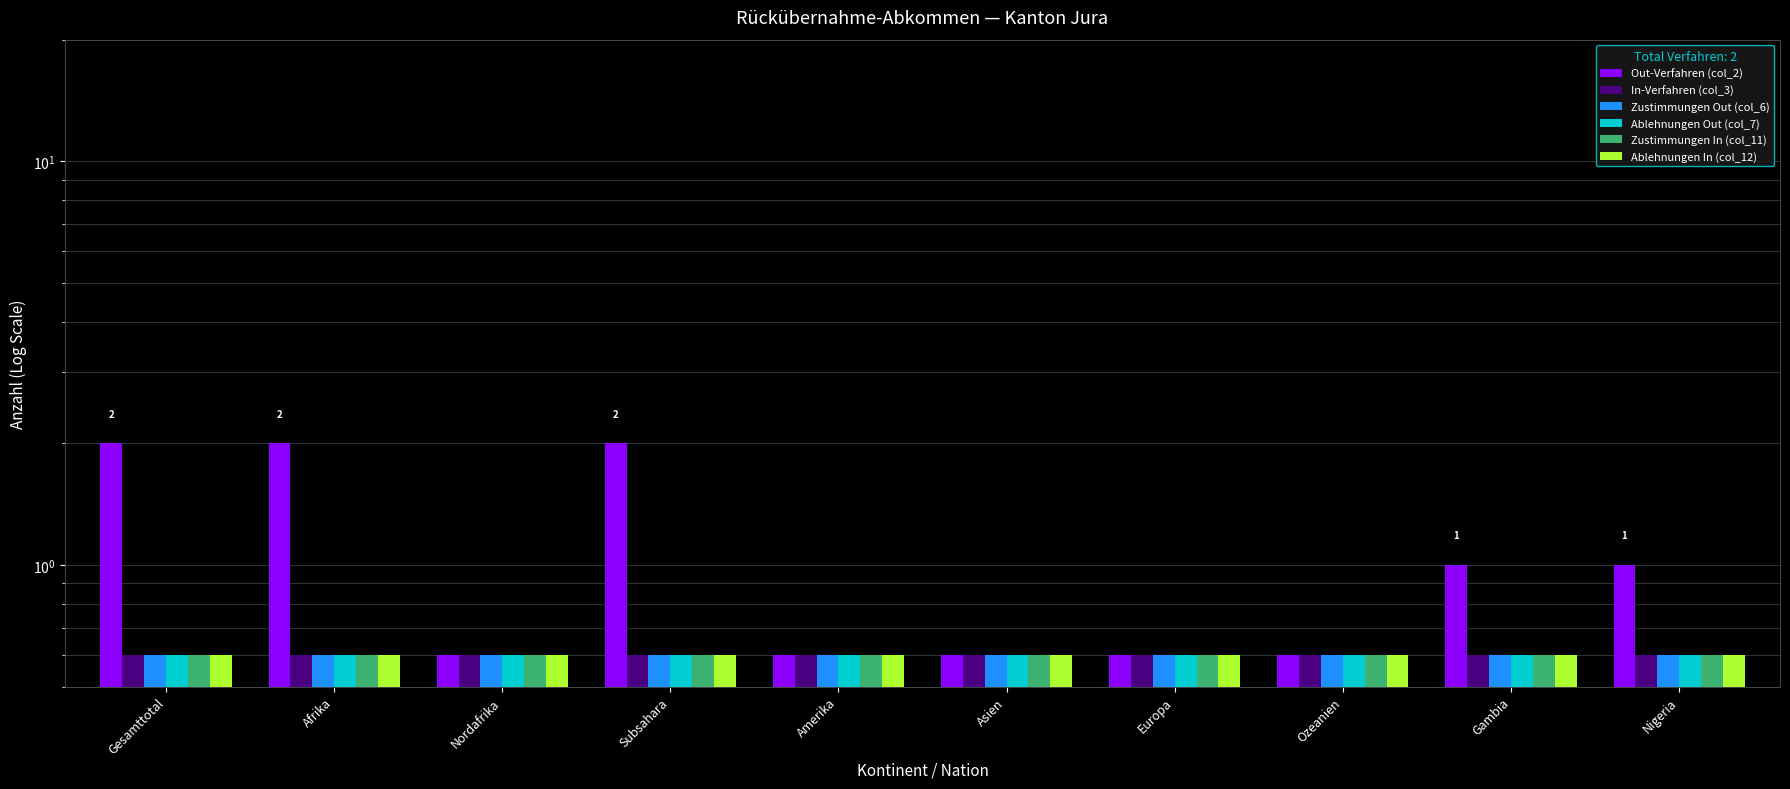

Reading right to left, transcribe all the data shown in this chart.

Out-Verfahren (col_2): 1.0	1.0	0.6	0.6	0.6	0.6	2.0	0.6	2.0	2.0
In-Verfahren (col_3): 0.6	0.6	0.6	0.6	0.6	0.6	0.6	0.6	0.6	0.6
Zustimmungen Out (col_6): 0.6	0.6	0.6	0.6	0.6	0.6	0.6	0.6	0.6	0.6
Ablehnungen Out (col_7): 0.6	0.6	0.6	0.6	0.6	0.6	0.6	0.6	0.6	0.6
Zustimmungen In (col_11): 0.6	0.6	0.6	0.6	0.6	0.6	0.6	0.6	0.6	0.6
Ablehnungen In (col_12): 0.6	0.6	0.6	0.6	0.6	0.6	0.6	0.6	0.6	0.6